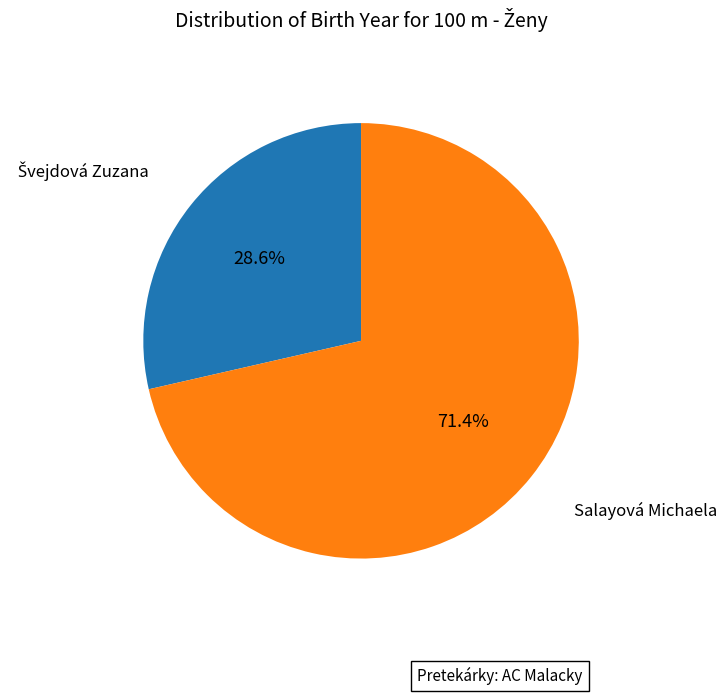

What portion of the pie excludes Salayová Michaela?

28.6%